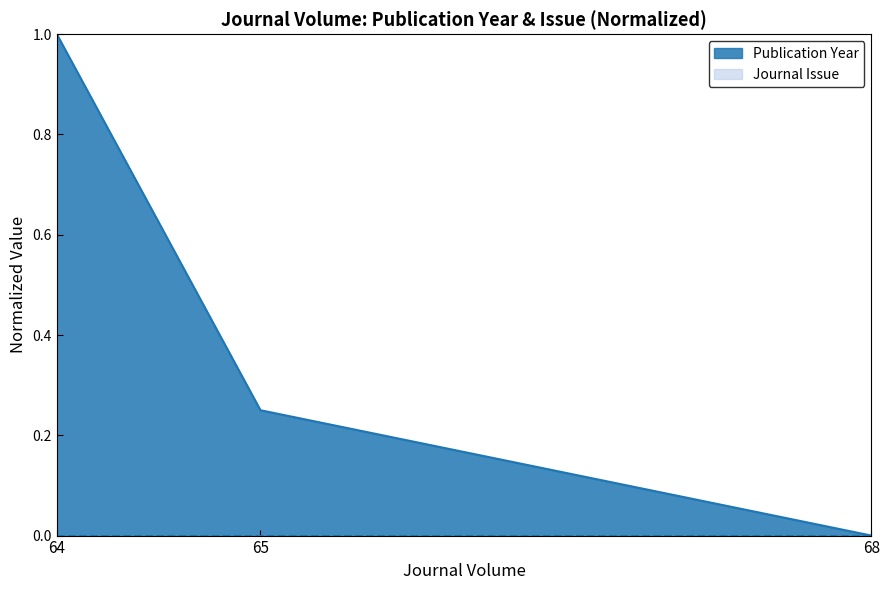

What is the value of the 2nd point from the left?

0.2